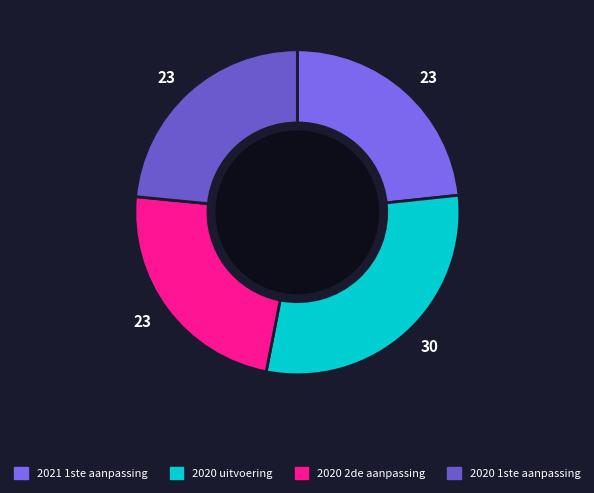

To the nearest percent, what is the difference between the largest and smallest slice percentages?

6%